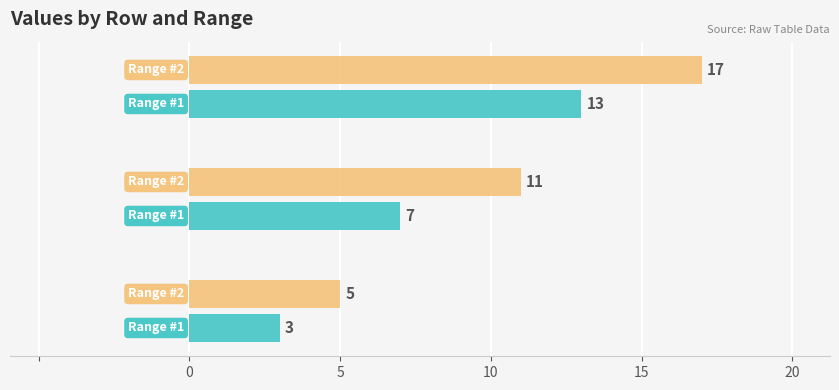

What is the minimum value shown in the chart?

3